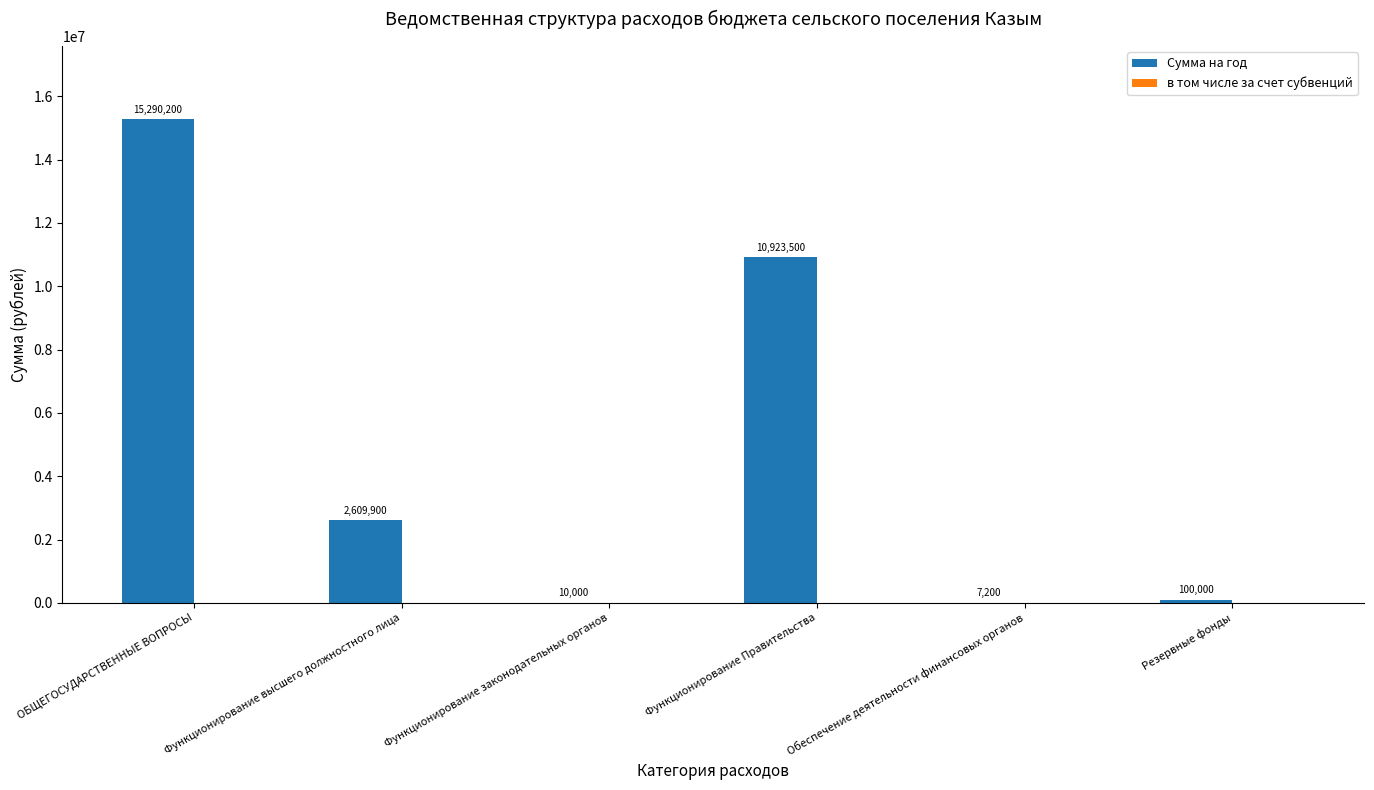

What is the change in value from Функционирование высшего должностного лица to Обеспечение деятельности финансовых органов?

-2602700